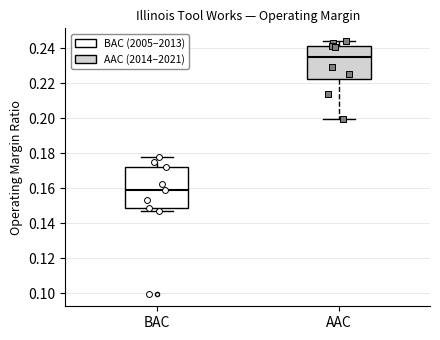

Reading left to right, transcribe this box plot: for each box, give where its median line is, the range the box spans, and where its two whiskers end, as read against the y-axis. The values are not printed on the chart, so give them approximately, as read against the axis.

BAC: median 0.158, box 0.148 to 0.172, whiskers 0.148 (just below the box's lower edge) to 0.178
AAC: median 0.234, box 0.222 to 0.242, whiskers 0.200 to 0.244